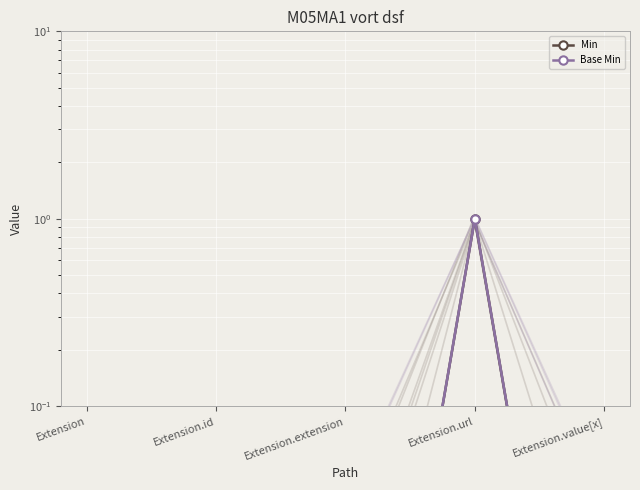

The value of Base Min at Extension is 0.0. True or false?

False